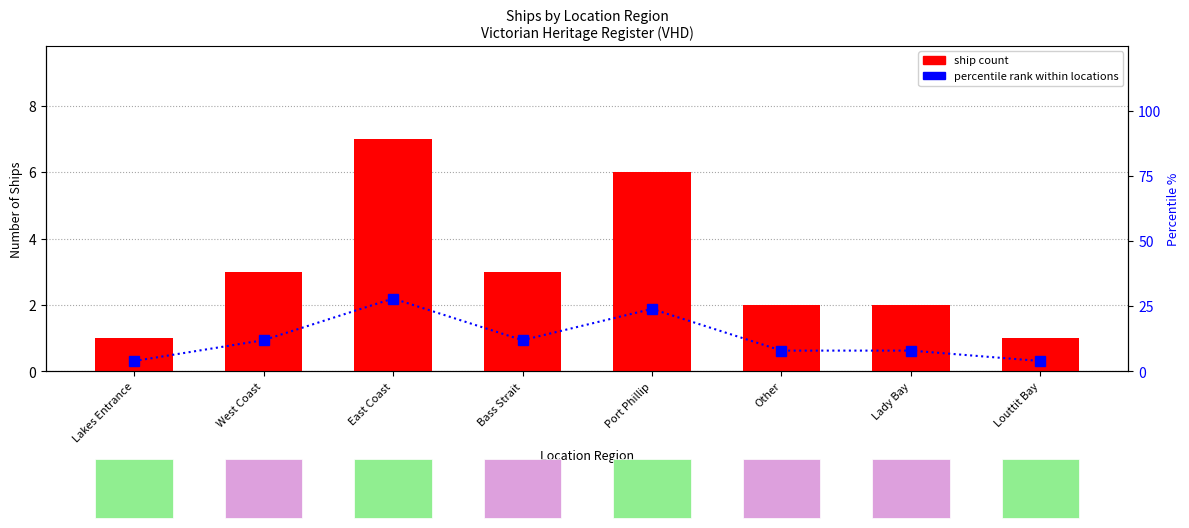

Are the bars horizontal?

No